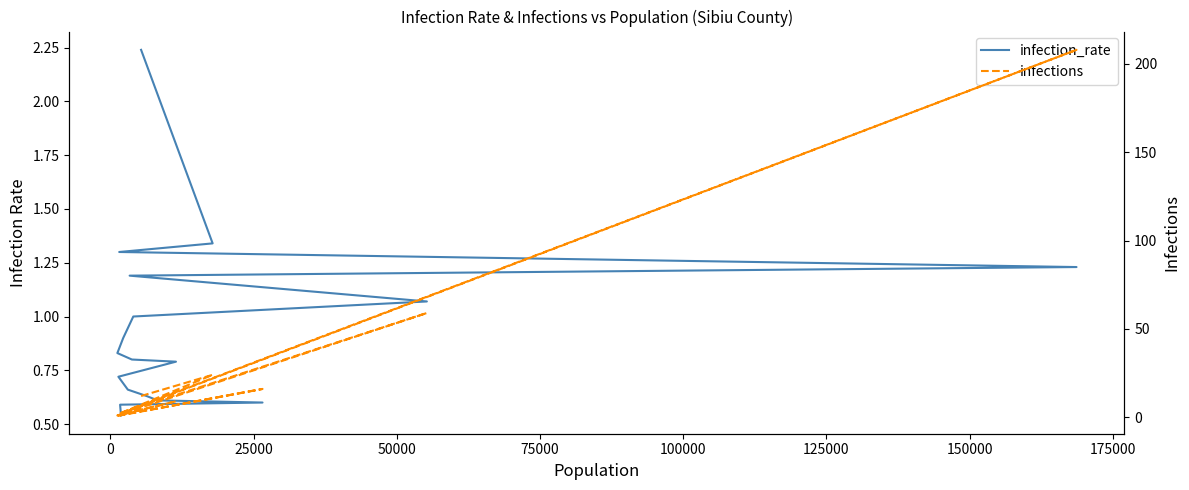

Reading left to right, what are all the values shown in this chart?

infection_rate: 2.2	1.3	1.3	1.2	1.2	1.1	1.0	0.9	0.8	0.8	0.8	0.7	0.7	0.6	0.6	0.6	0.6	0.6	0.6	0.5
infections: 12.0	24.0	2.0	208.0	4.0	59.0	4.0	2.0	1.0	3.0	9.0	1.0	2.0	4.0	5.0	16.0	1.0	1.0	1.0	1.0